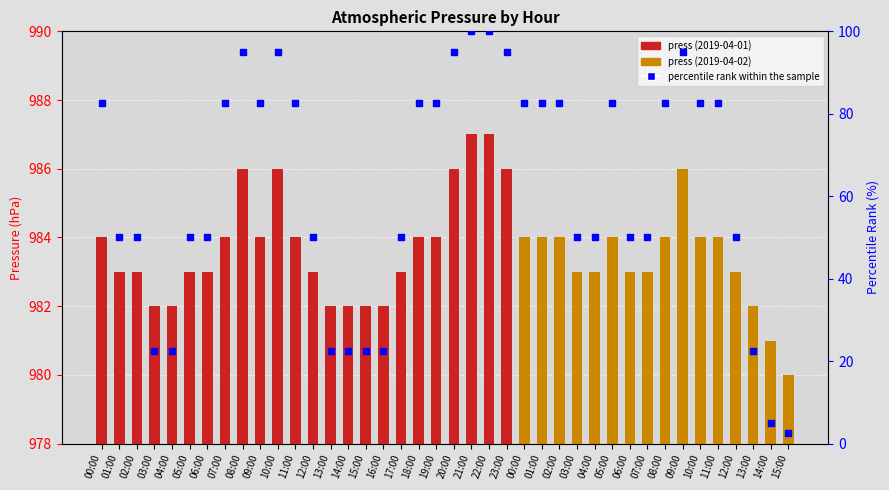

At how many categories does at least one series exceed 351?

40